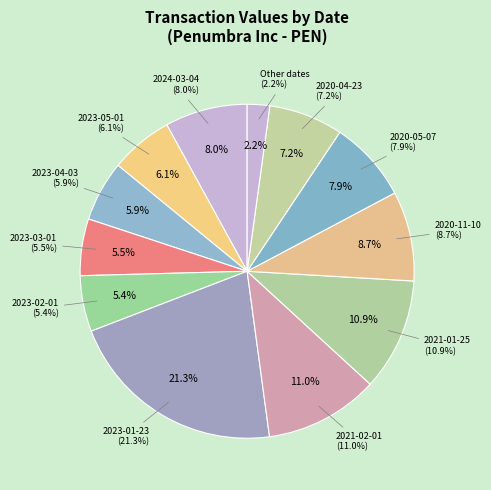

To the nearest percent, what portion does 2020-11-10 represent?

9%